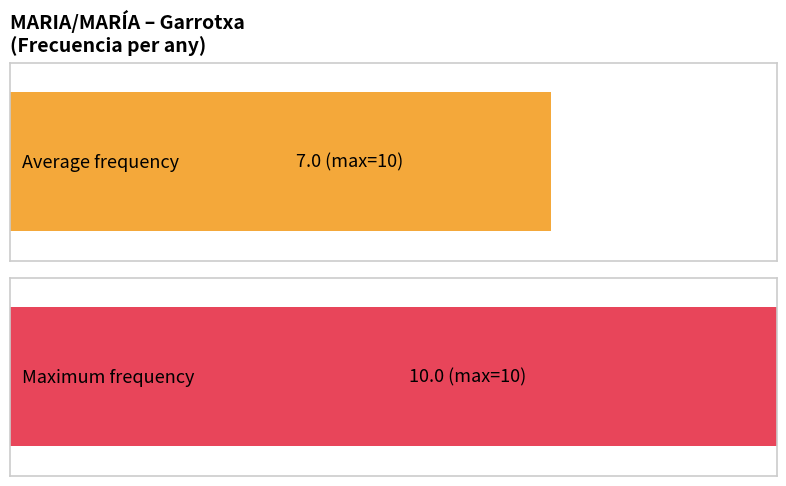

The chart shows a value of 11 at 2011. True or false?

False